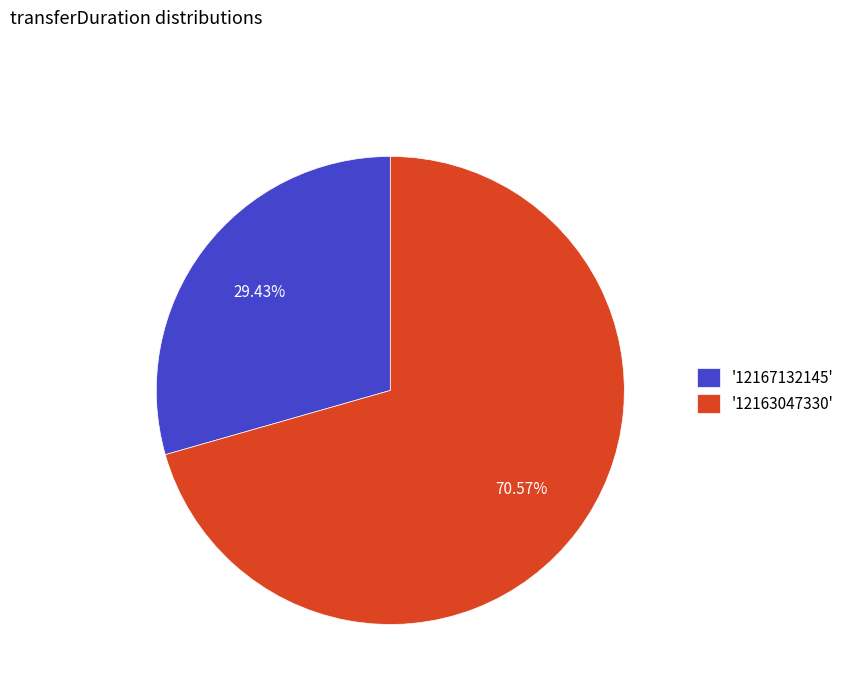

How many segments does this pie chart have?

2